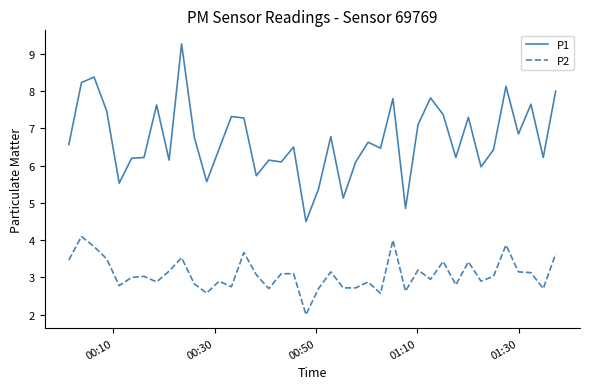

Which series has the widest spread of values?

P1